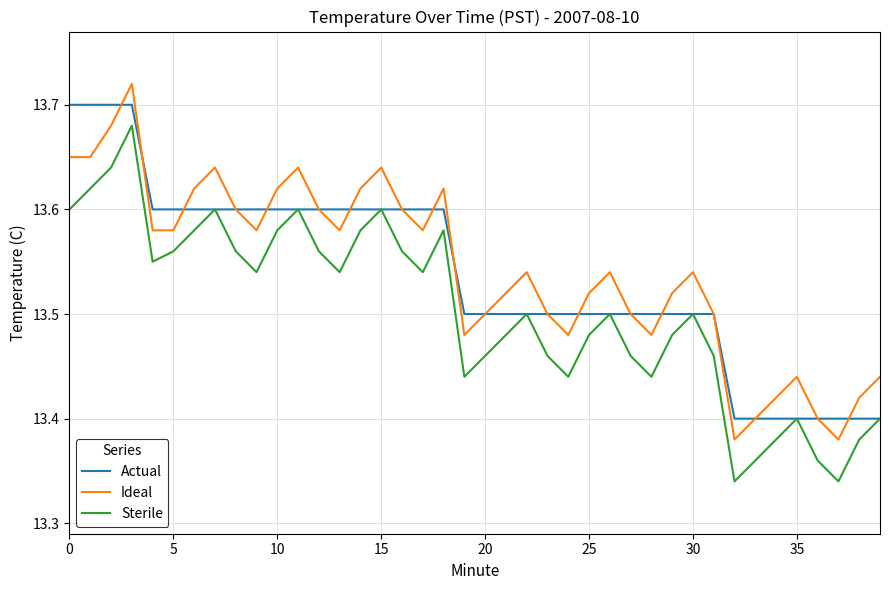

True or false: Ideal and Sterile intersect in this chart.

False